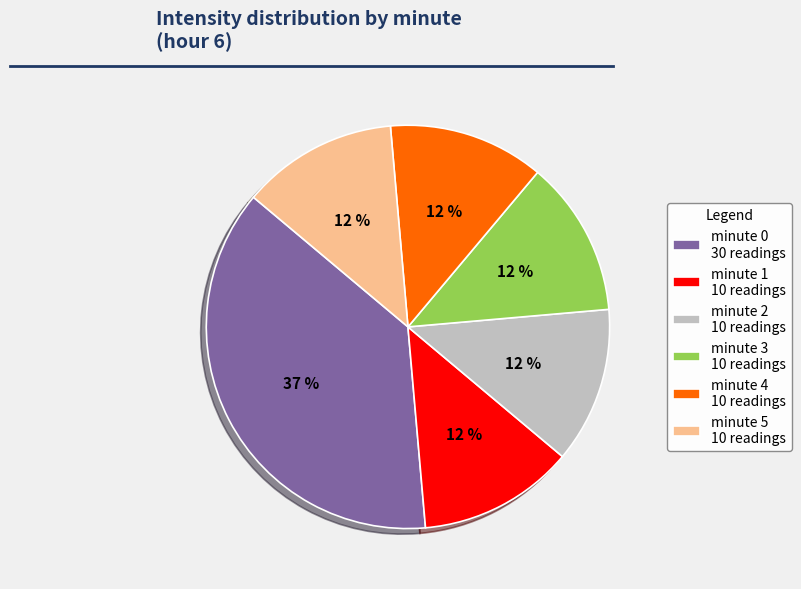

Between minute 1 10 readings and minute 0 30 readings, which is larger?

minute 0 30 readings